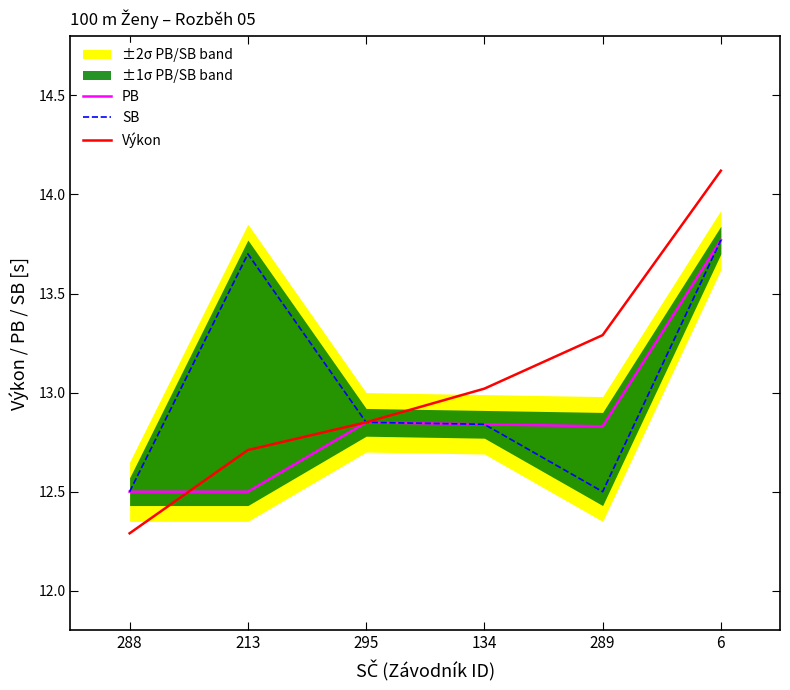

What is the difference between the second highest and minimum values in the SB series?

1.2